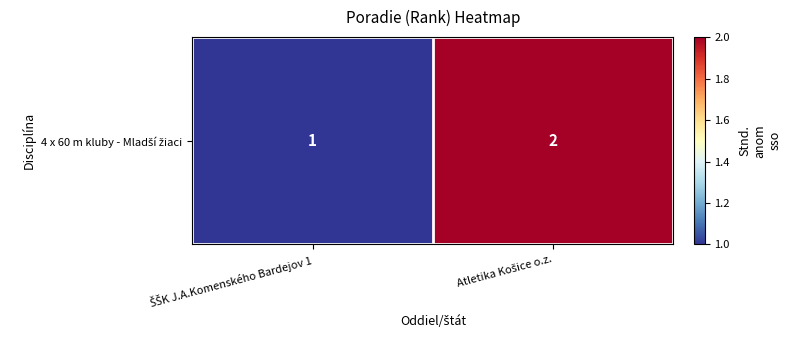

What is the approximate value at ŠŠK J.A.Komenského Bardejov 1?

1